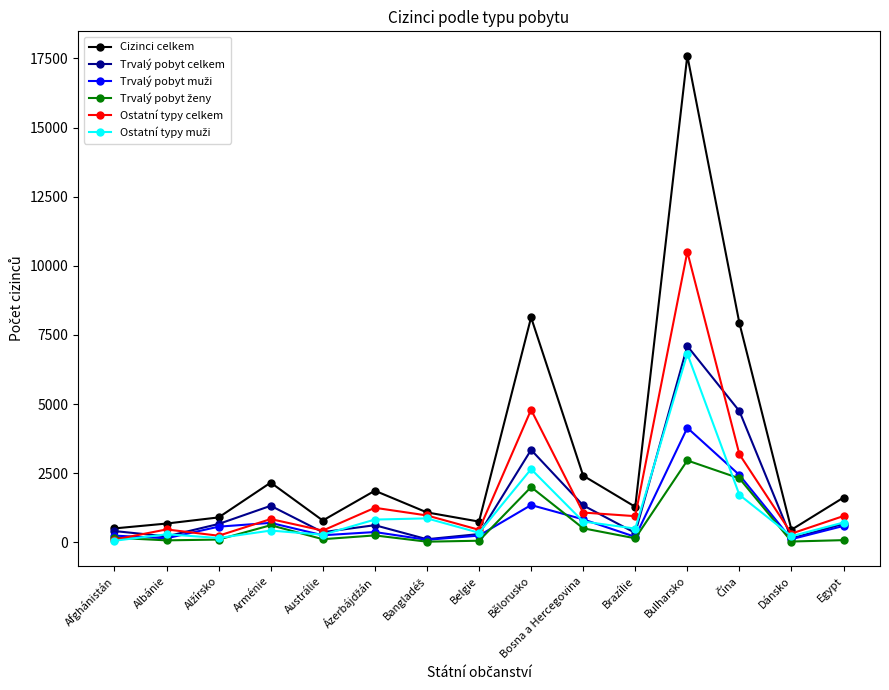

Where is Cizinci celkem nearest to the value 9027?

Bělorusko